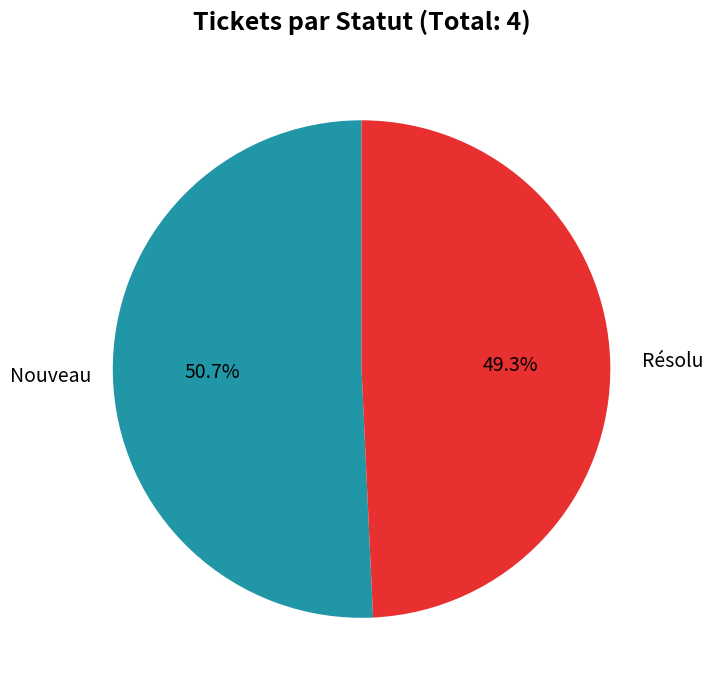

The Résolu slice represents 43% of the pie. True or false?

False